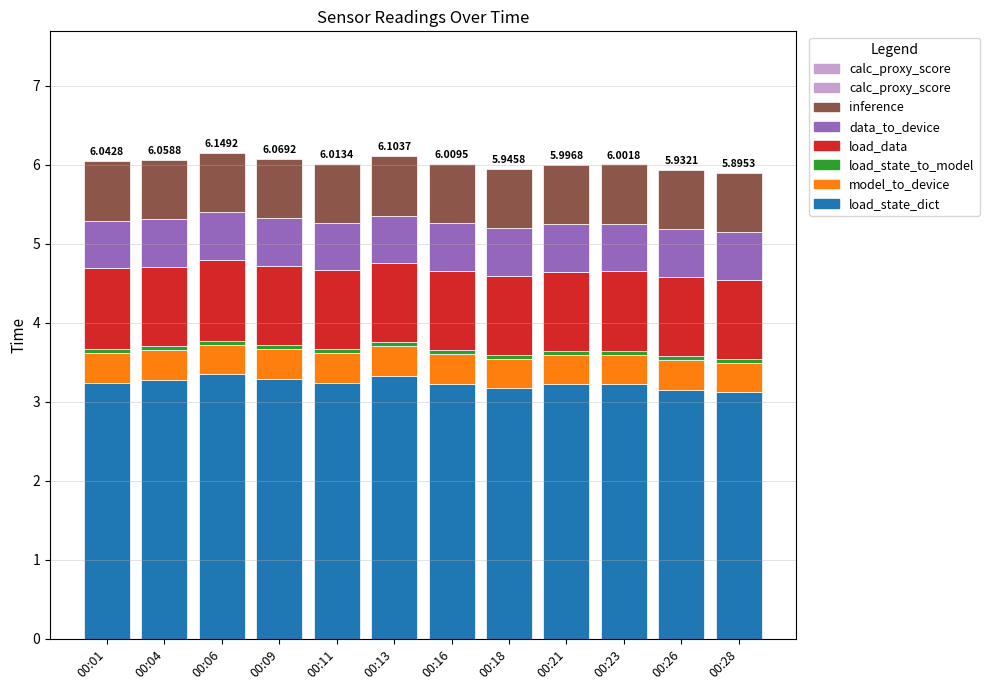

Rank the categories by inference value from highest to lowest.

00:06, 00:01, 00:04, 00:16, 00:09, 00:13, 00:11, 00:23, 00:26, 00:18, 00:21, 00:28